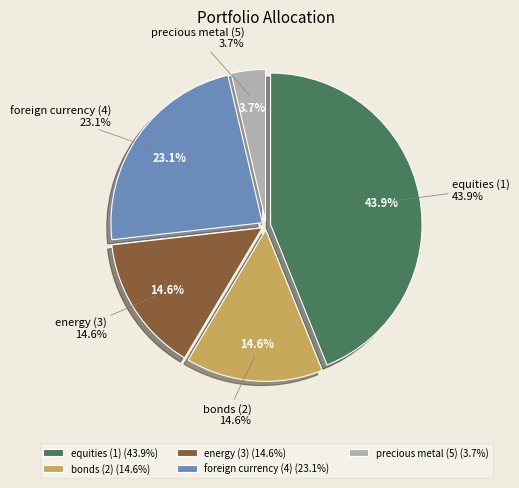

Does precious metal (5) account for over 50% of the chart?

No